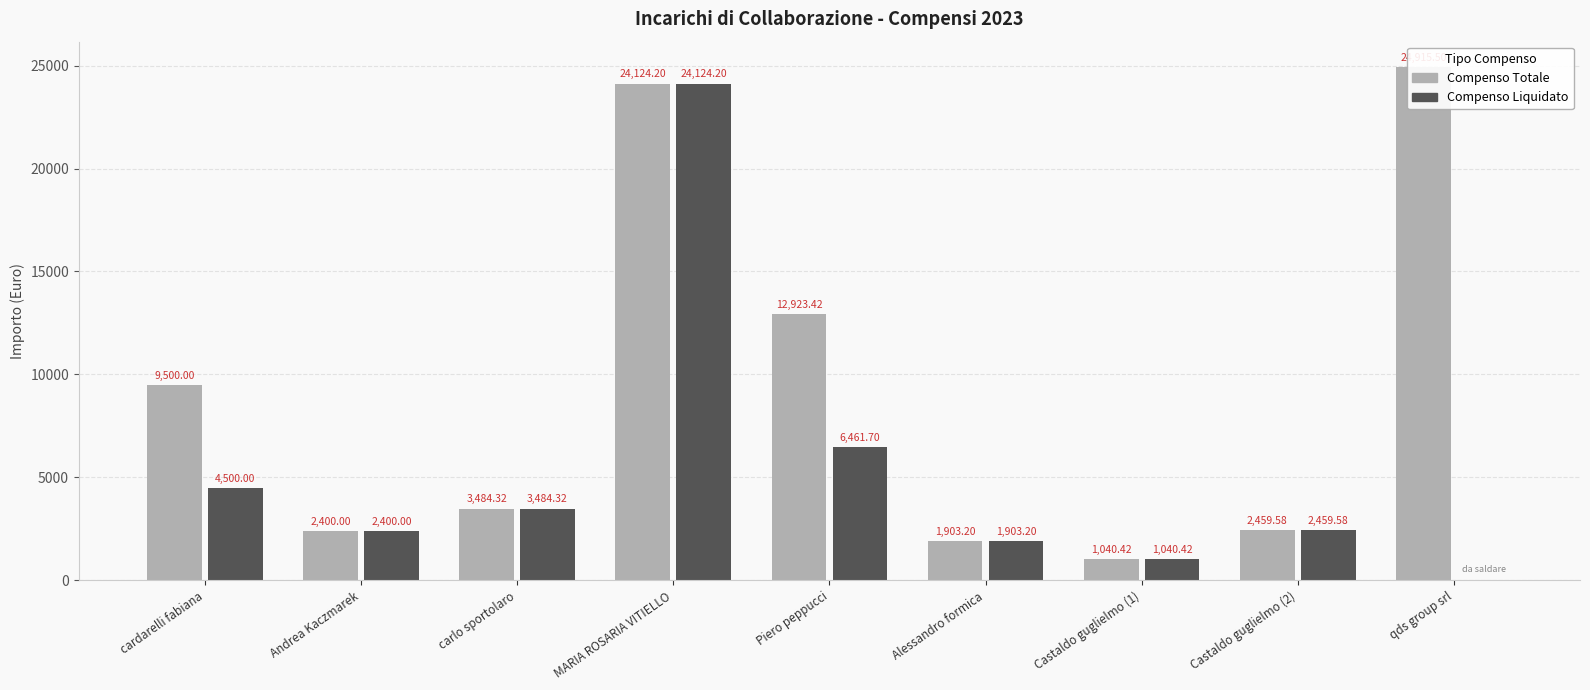

How many groups of bars are there?

9